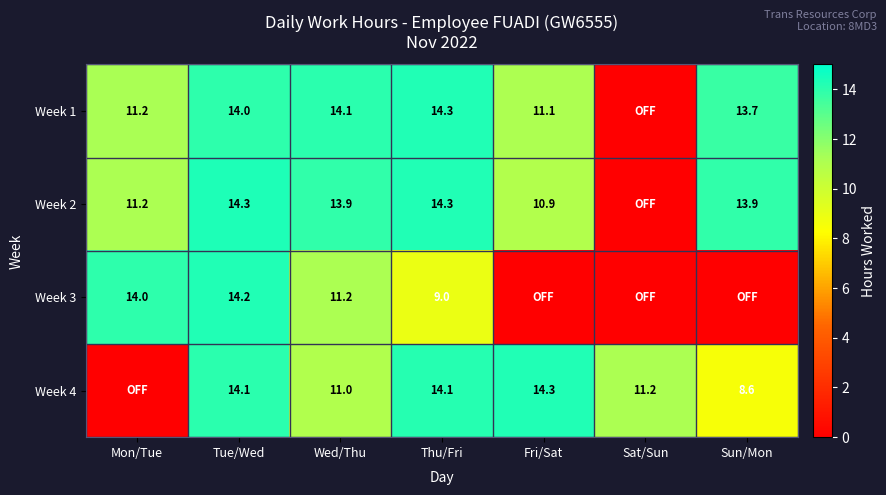

What is the difference between the Week 1 values at Sun/Mon and Thu/Fri?

0.6